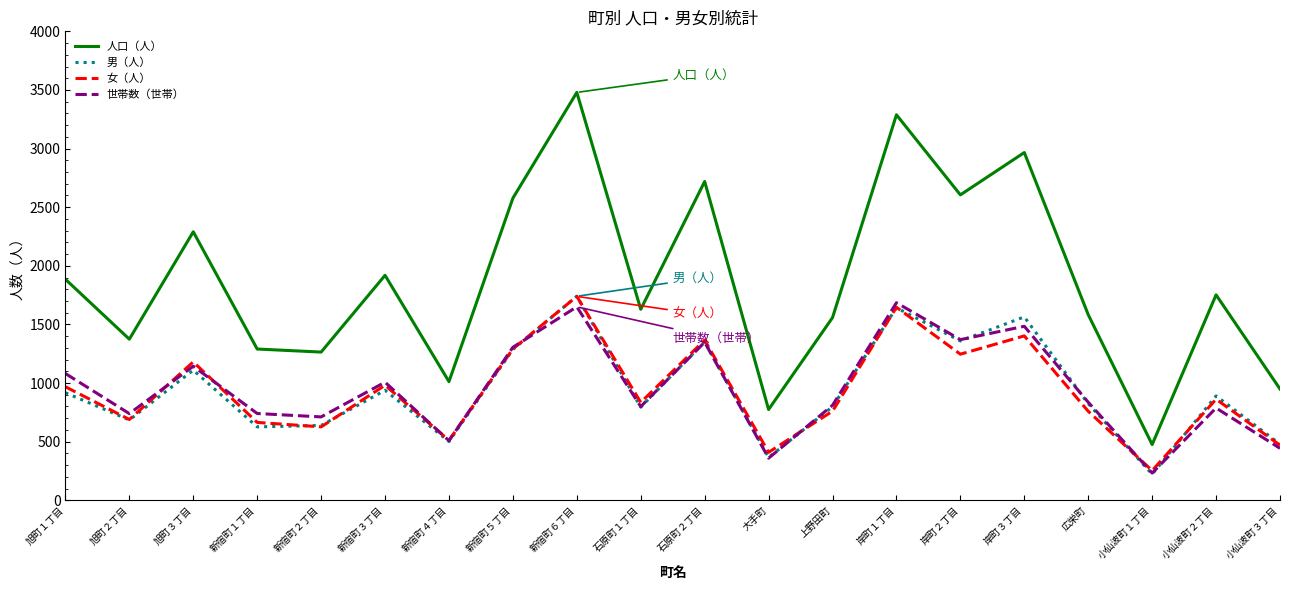

The value of 世帯数（世帯） at 新宿町１丁目 is 740. True or false?

True